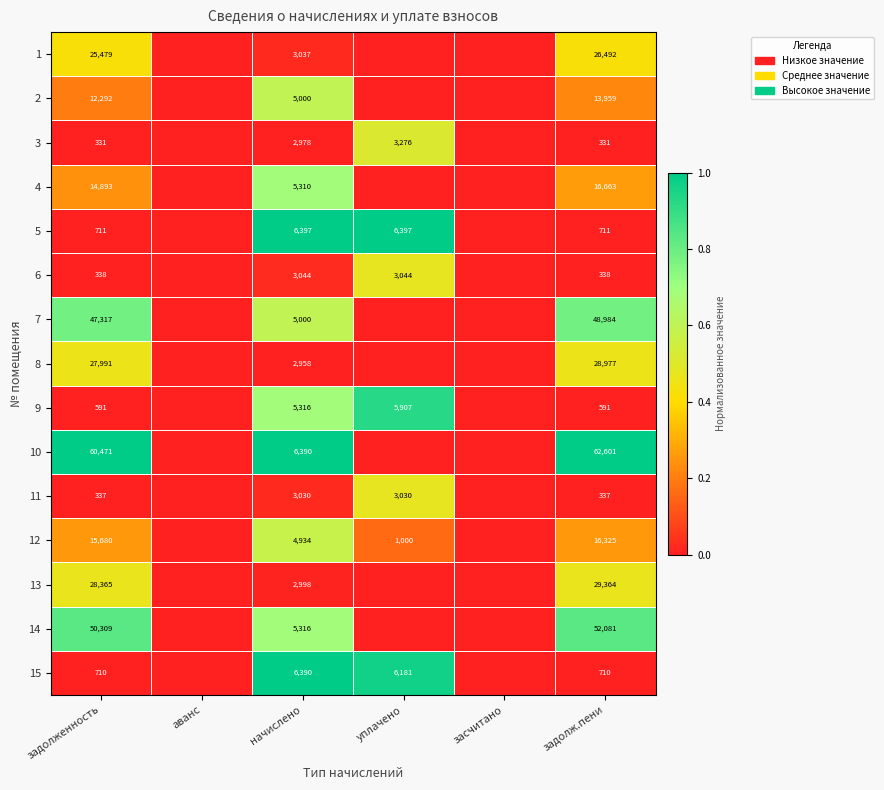

What is the difference between the highest and lowest values at задолженность?

60140